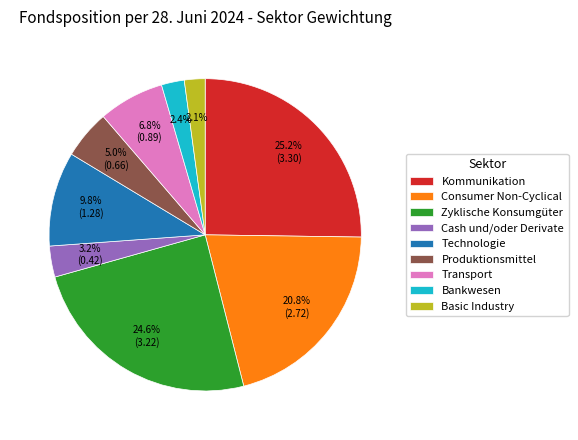

To the nearest percent, what is the difference between the Consumer Non-Cyclical and Bankwesen slice percentages?

18%